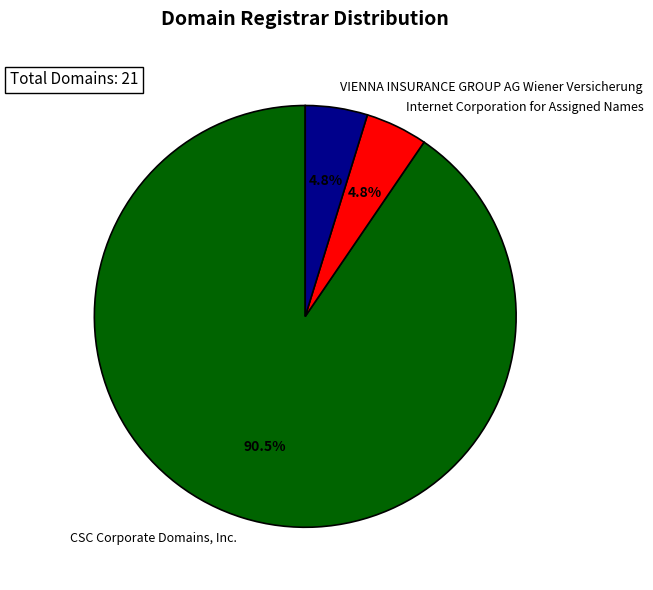

Combined, what portion of the pie is CSC Corporate Domains, Inc. and Internet Corporation for Assigned Names?

95.2%